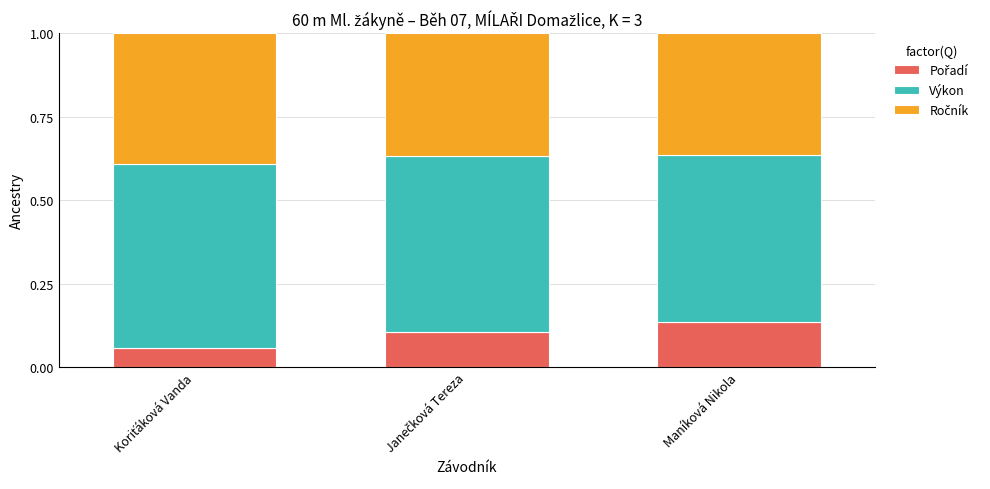

What position from the right is Janečková Tereza?

2